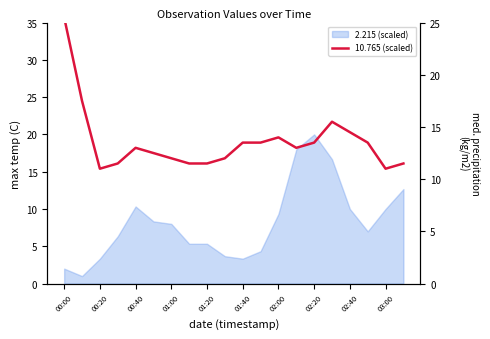

What is the sum of the values at 10 and 19?

25.0